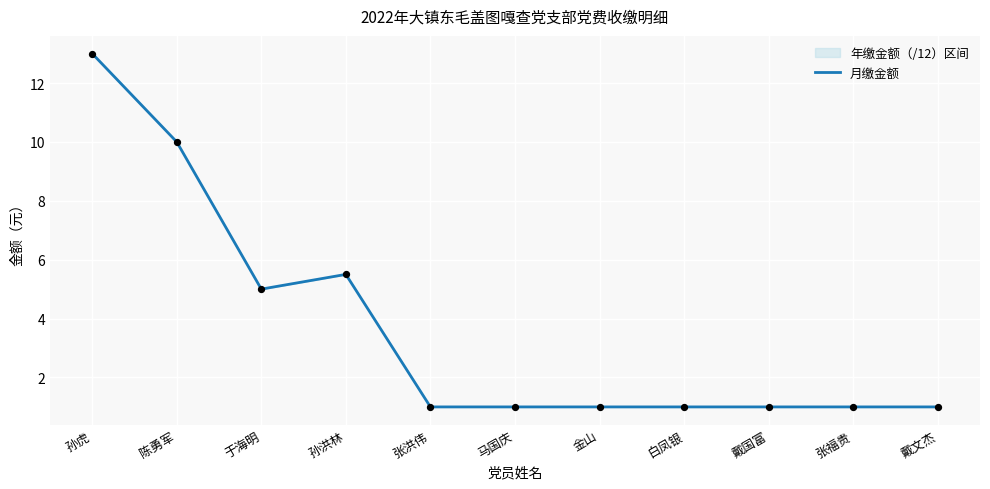

Between 张福贵 and 戴文杰, which is larger?

张福贵